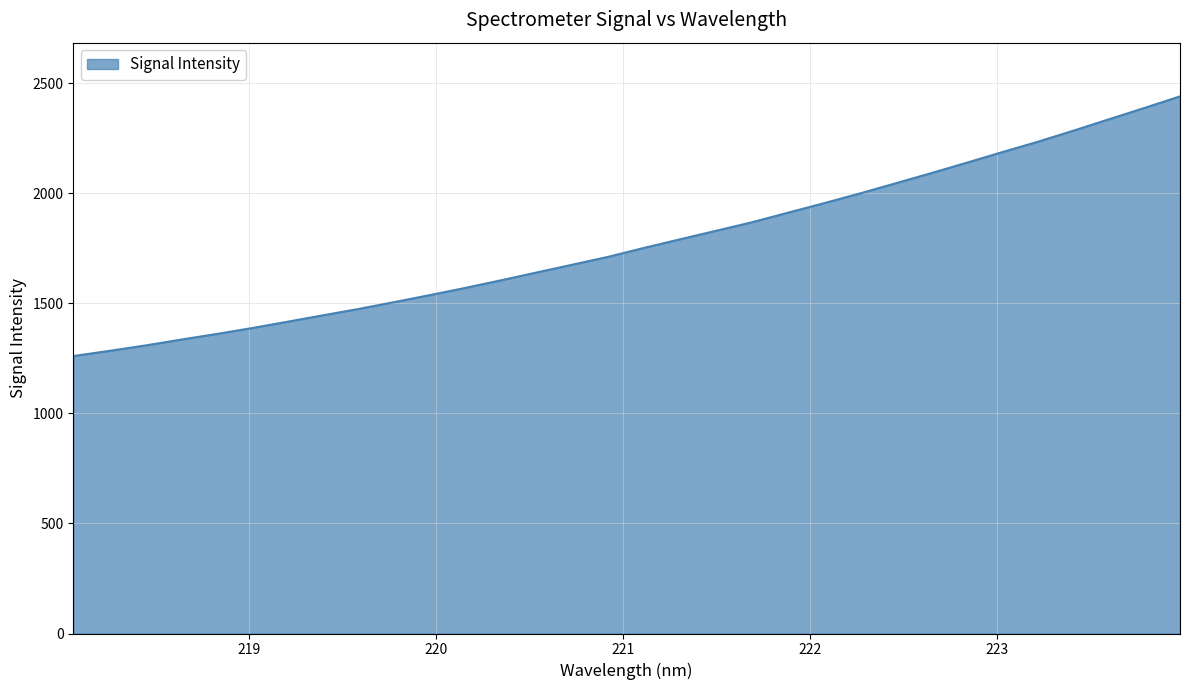

What is the greatest value displayed?

2440.3